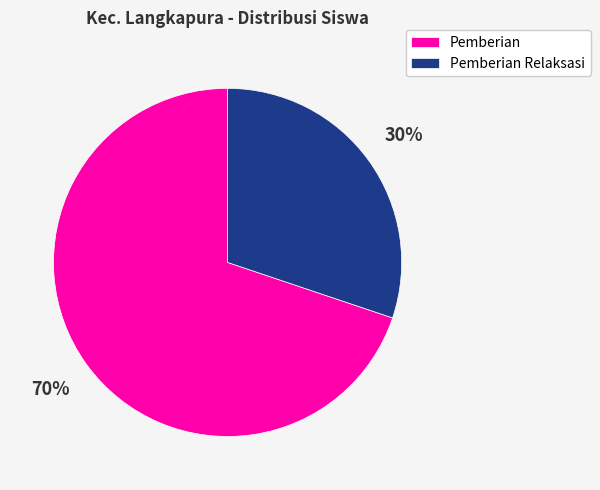

Does any single category account for the majority?

Yes